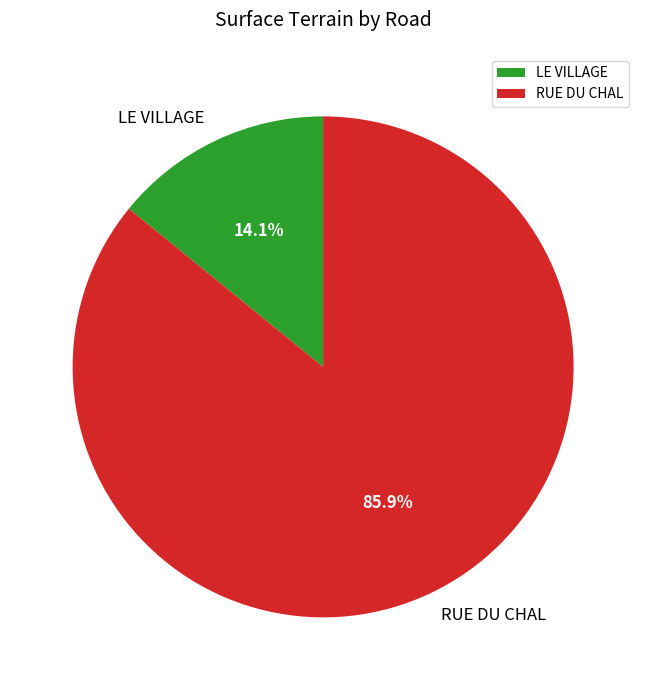

What percentage is the LE VILLAGE slice, to the nearest percent?

14%